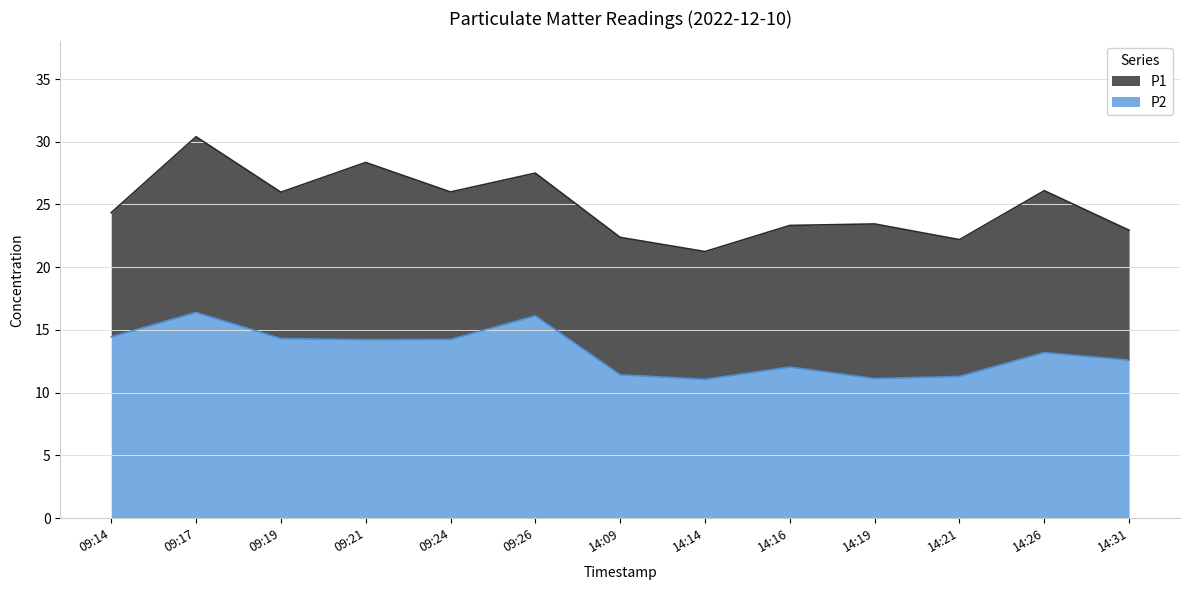

List the labels in order of P2 value, largest first.

09:17, 09:26, 09:14, 09:19, 09:24, 09:21, 14:26, 14:31, 14:16, 14:09, 14:21, 14:19, 14:14